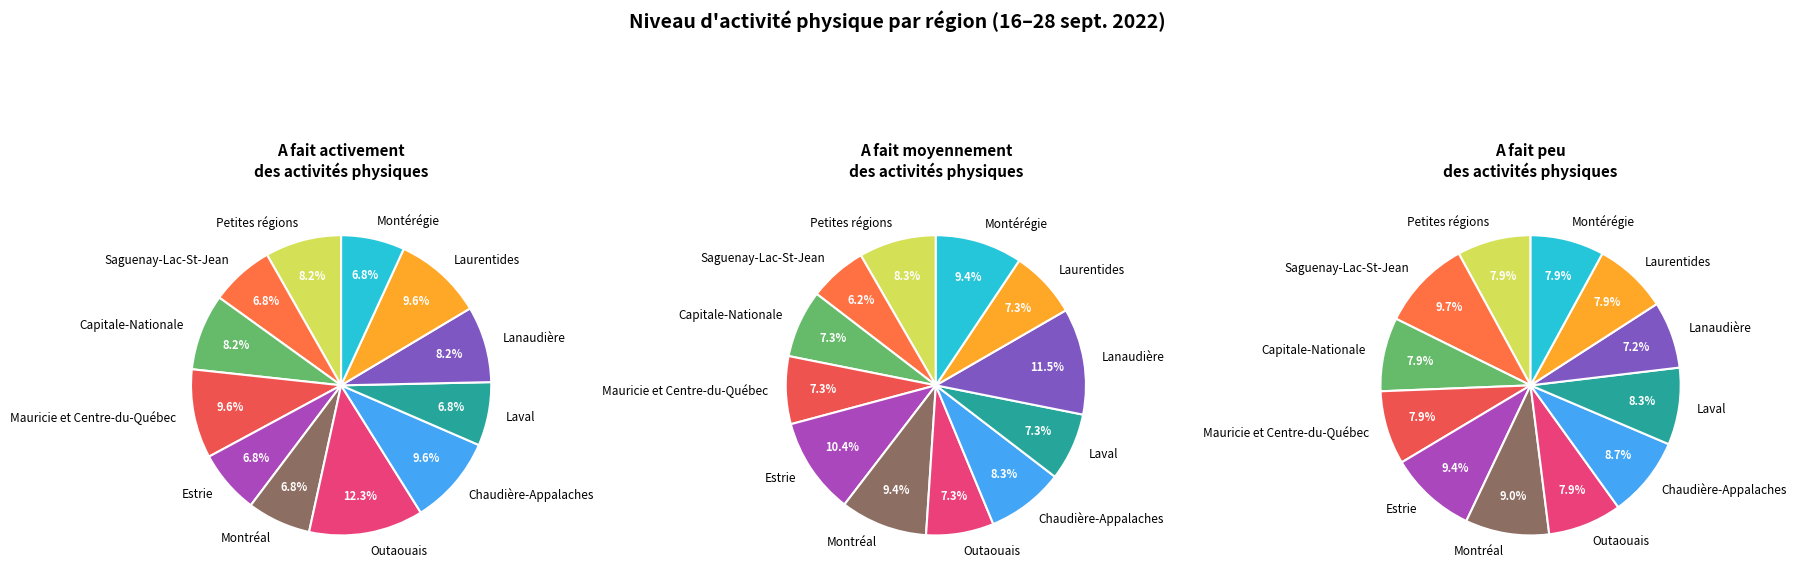

Combined, what portion of the pie is Laurentides and Estrie?

16.4%